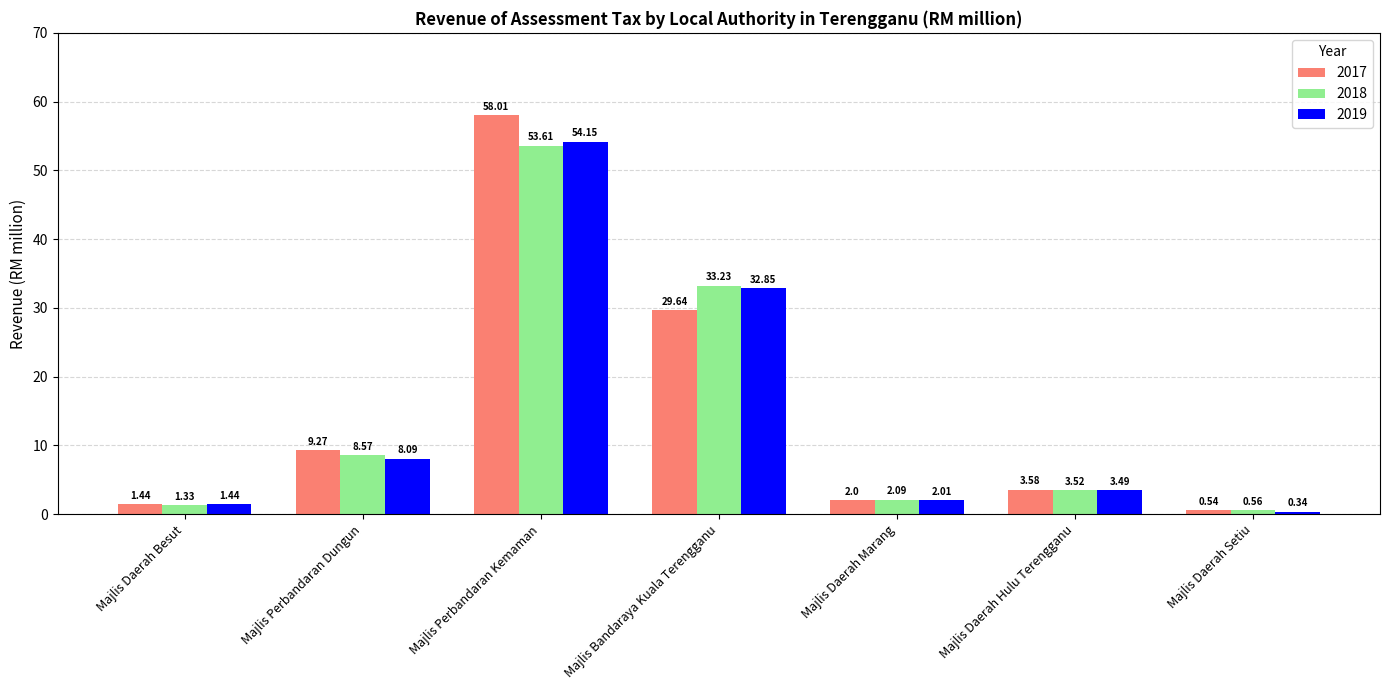

What is the label of the 6th bar from the right?

Majlis Perbandaran Dungun